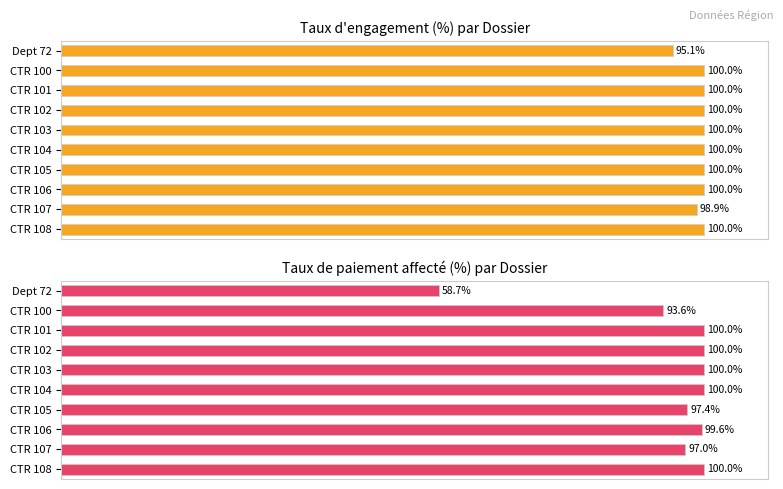

True or false: Taux d'engagement has a value of 100.0 at CTR 106.

True